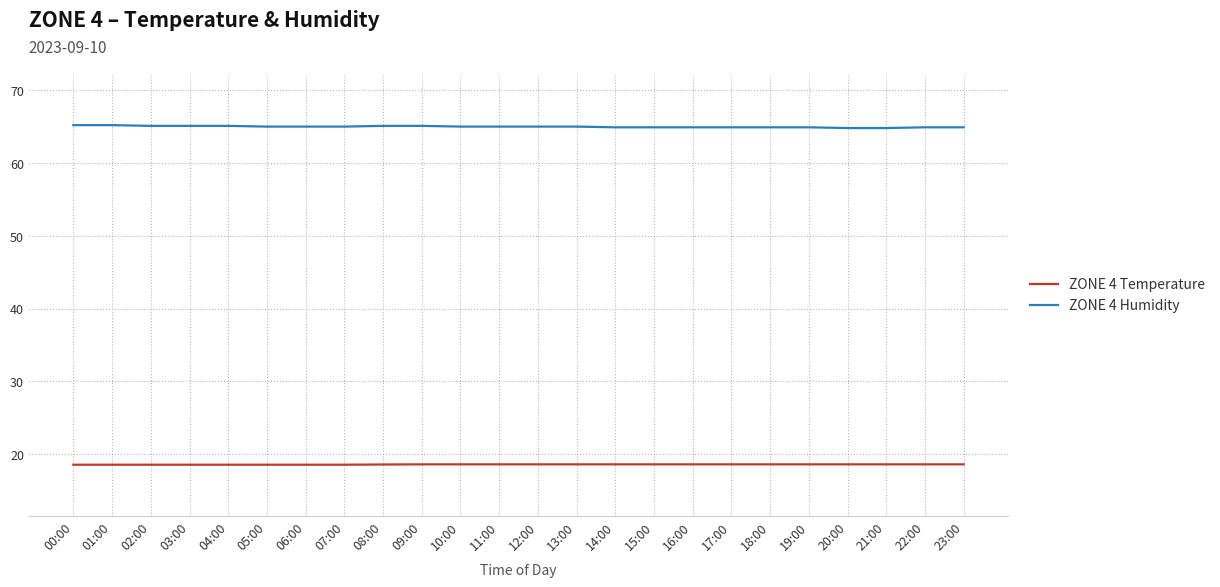

The ZONE 4 Humidity series shows 64.8 at 21:00. True or false?

True